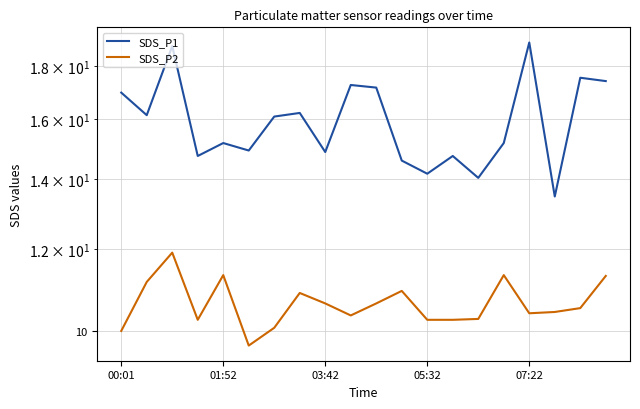

The SDS_P2 series shows 10.1 at 6. True or false?

True